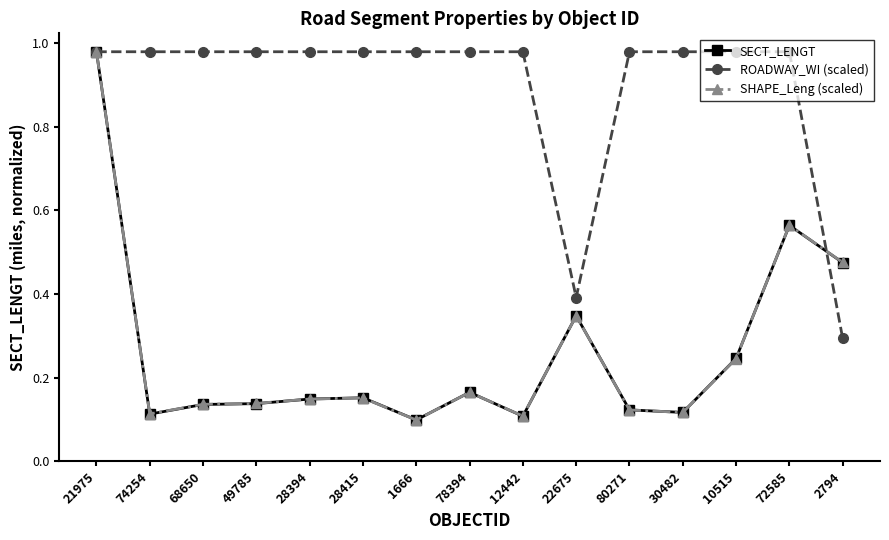

What is the label of the 9th point from the right?

1666